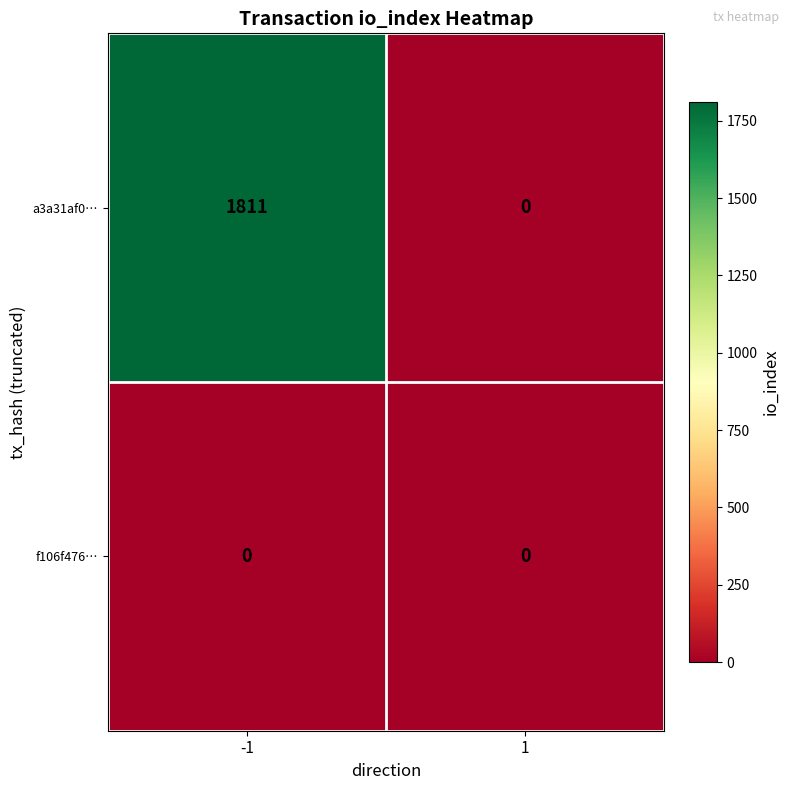

Is the value of f106f476… at 1 greater than the value of a3a31af0… at -1?

No